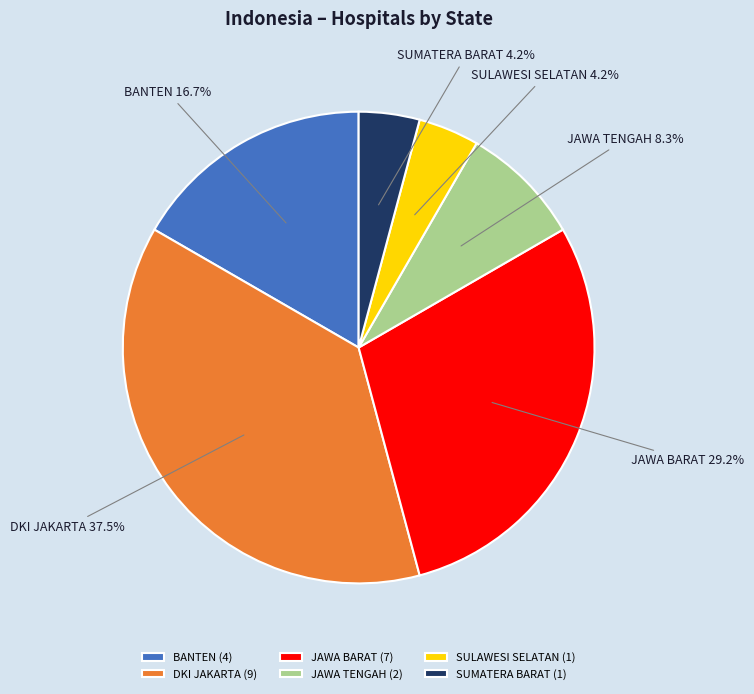

Is there any slice that represents more than half of the pie?

No